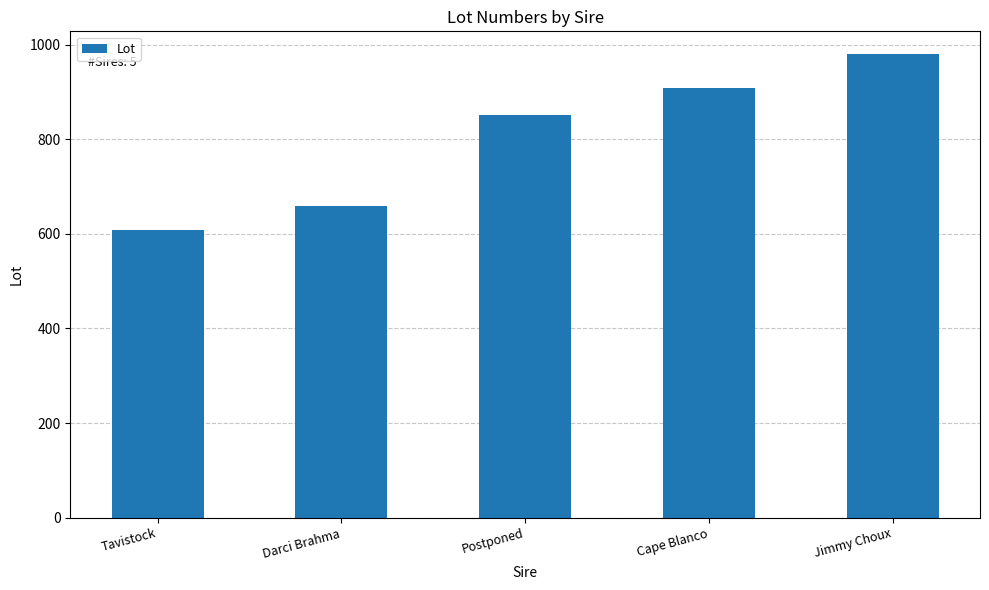

What is the sum of the values at Darci Brahma and Postponed?

1510